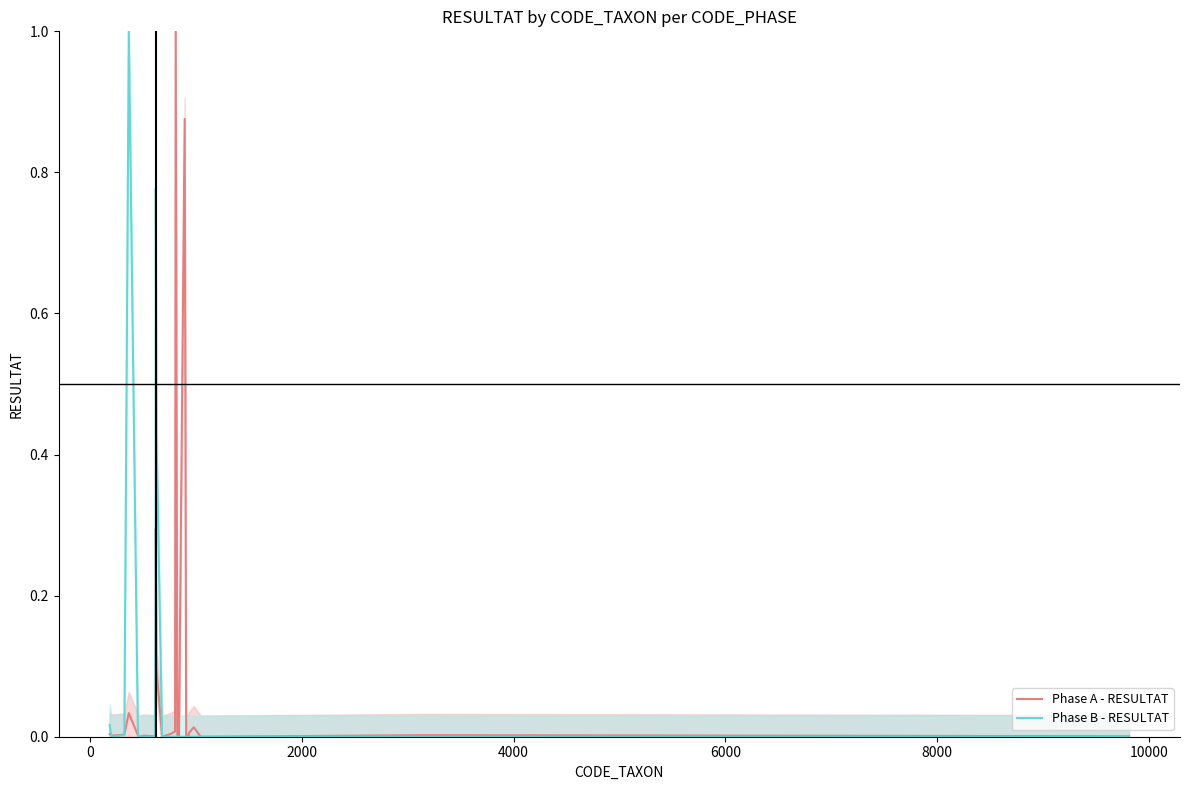

What is the average value of the Phase A - RESULTAT series?

0.1